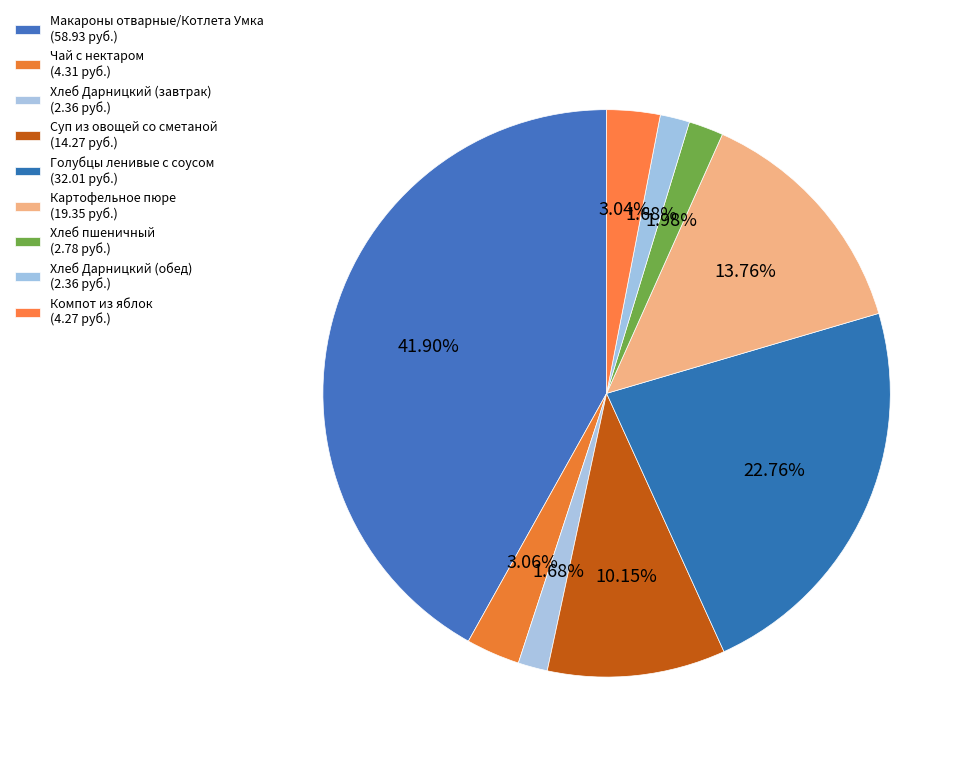

How many slices are in this pie chart?

9